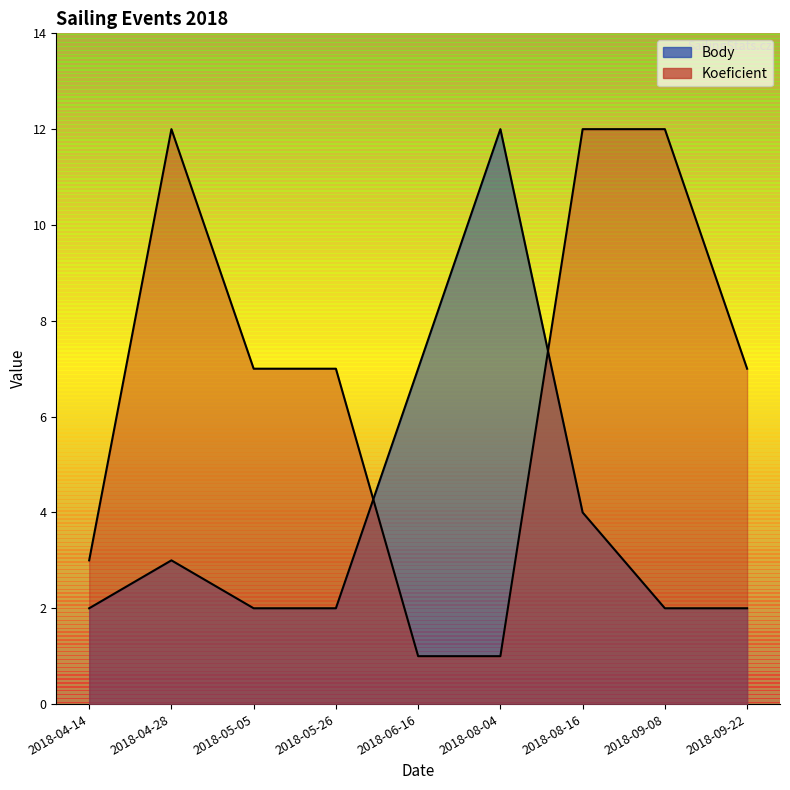

What is the label of the 5th point from the left?

2018-06-16